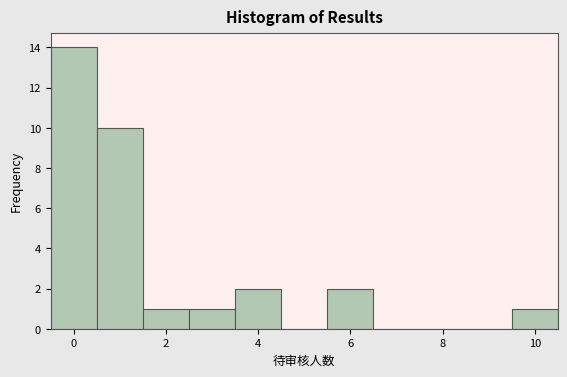

Reading left to right, transcribe this chart: for each bar, give the range it covers on the x-axis and its height. Neither the bar edges nor the heights are printed on the chart, so give them approximately, as read against the axes.

-0.5 to 0.5: 14
0.5 to 1.5: 10
1.5 to 2.5: 1
2.5 to 3.5: 1
3.5 to 4.5: 2
4.5 to 5.5: 0
5.5 to 6.5: 2
6.5 to 7.5: 0
7.5 to 8.5: 0
8.5 to 9.5: 0
9.5 to 10.5: 1